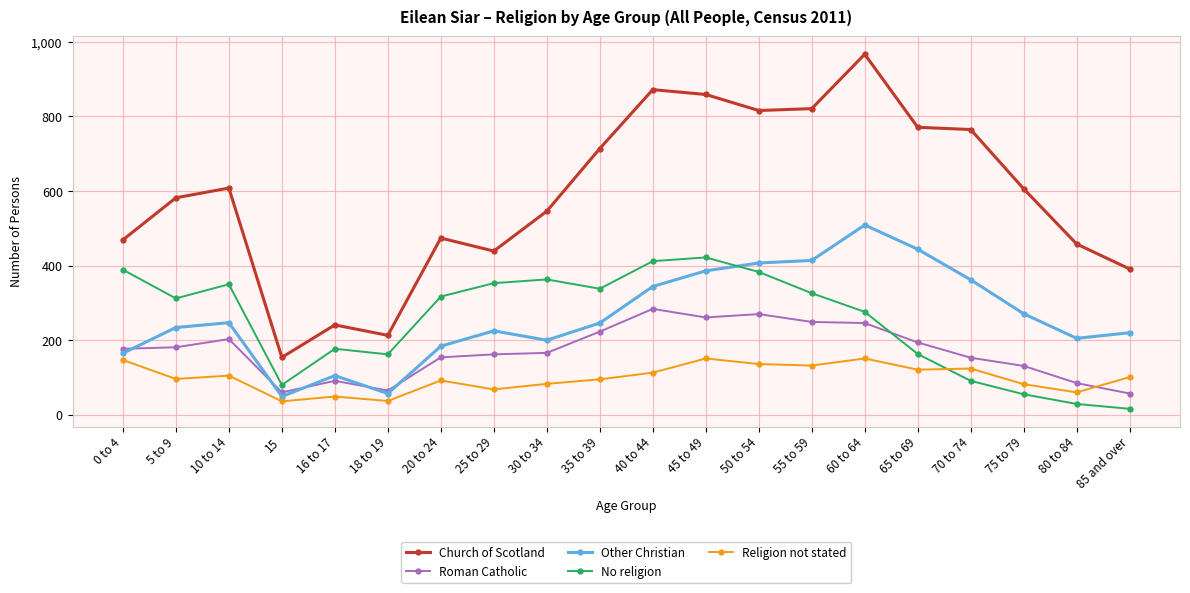

True or false: Religion not stated and No religion cross at least once.

True